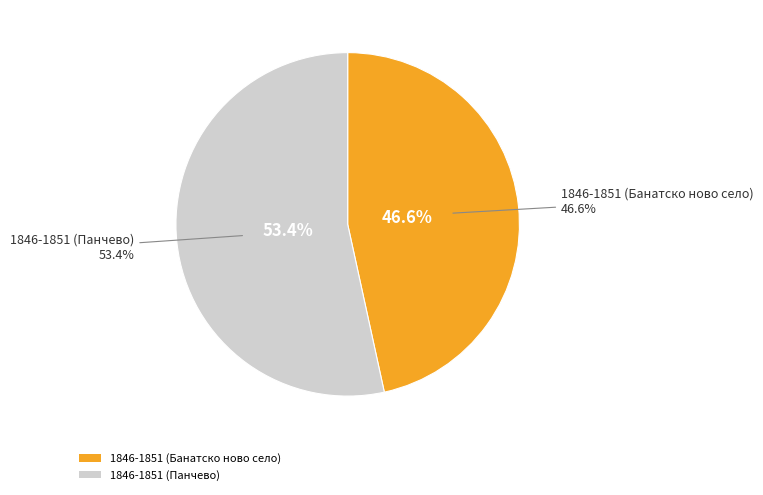

True or false: 1846-1851 (Панчево) accounts for 53% of the total.

True